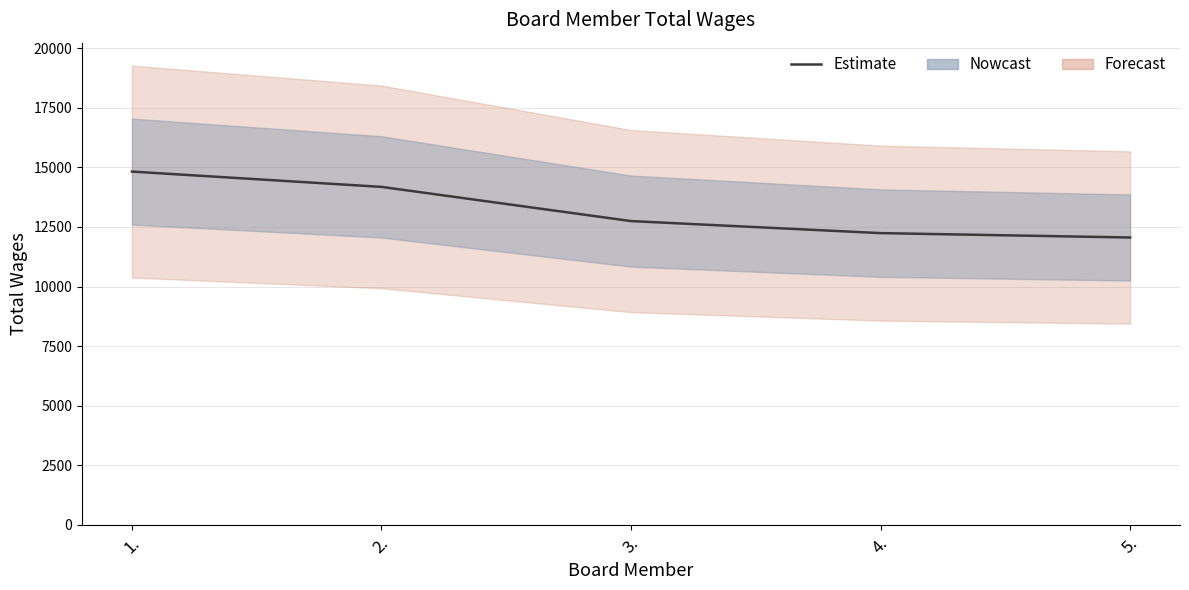

Is it true that the value at 1. is 8037?

False